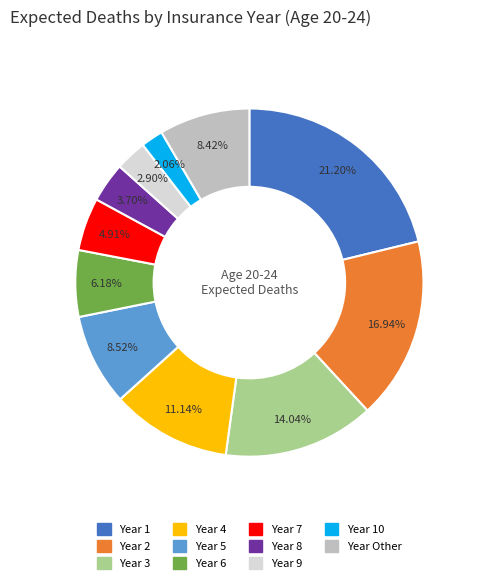

Does any single category account for the majority?

No